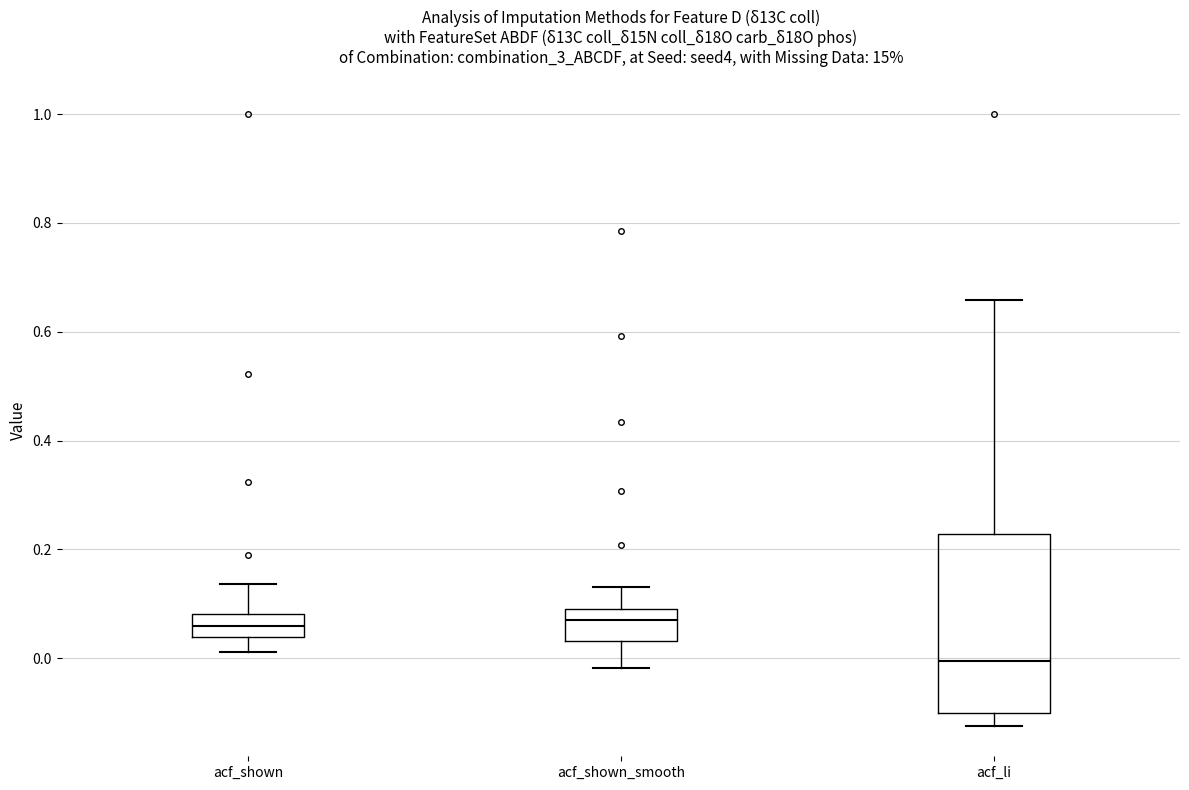

Reading left to right, transcribe this box plot: for each box, give where its median line is, the range the box spans, and where its two whiskers end, as read against the y-axis. The values are not printed on the chart, so give them approximately, as read against the axis.

acf_shown: median 0.06, box 0.04 to 0.08, whiskers 0.02 to 0.14
acf_shown_smooth: median 0.08, box 0.04 to 0.10, whiskers -0.02 to 0.14
acf_li: median 0.00, box -0.10 to 0.22, whiskers -0.12 to 0.66